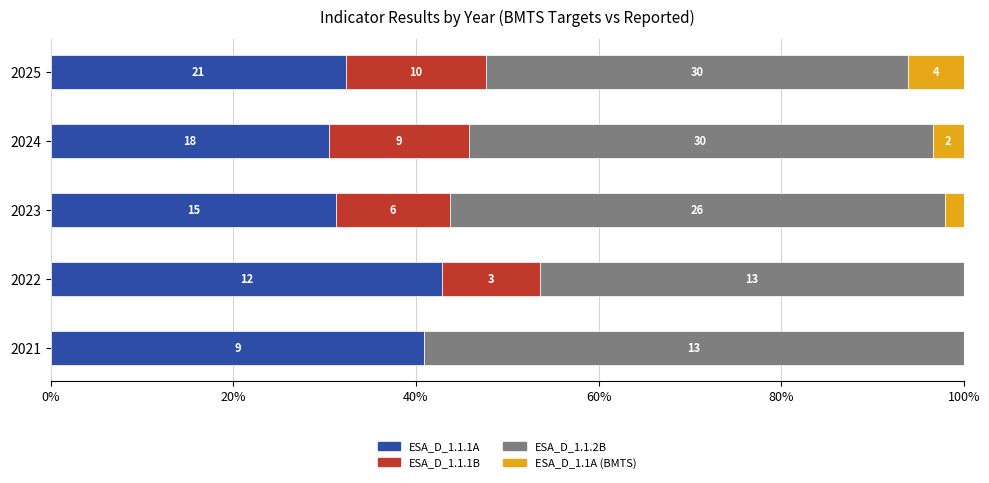

What are all the series names shown in the legend?

ESA_D_1.1.1A, ESA_D_1.1.1B, ESA_D_1.1.2B, ESA_D_1.1A (BMTS)